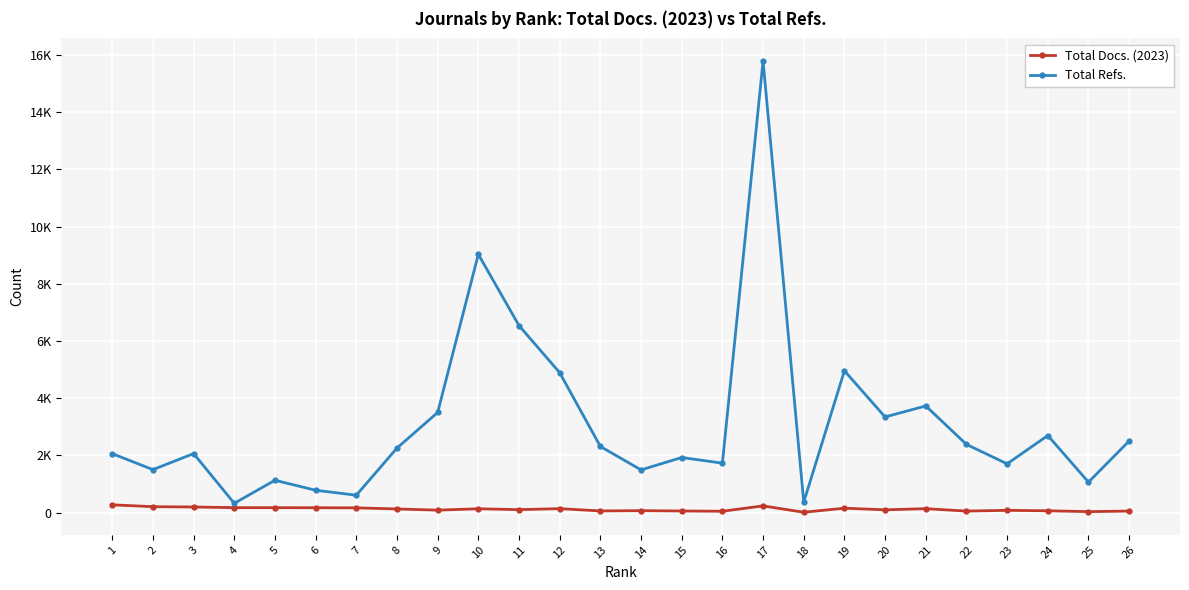

Reading right to left, list all the values displayed in this chart.

Total Docs. (2023): 26=53	25=32	24=62	23=78	22=52	21=136	20=96	19=152	18=11	17=233	16=46	15=55	14=66	13=57	12=137	11=102	10=133	9=85	8=126	7=165	6=169	5=171	4=172	3=195	2=206	1=271
Total Refs.: 26=2503	25=1065	24=2694	23=1704	22=2383	21=3728	20=3343	19=4957	18=365	17=15790	16=1727	15=1925	14=1492	13=2311	12=4891	11=6537	10=9030	9=3500	8=2255	7=607	6=780	5=1129	4=324	3=2061	2=1501	1=2060